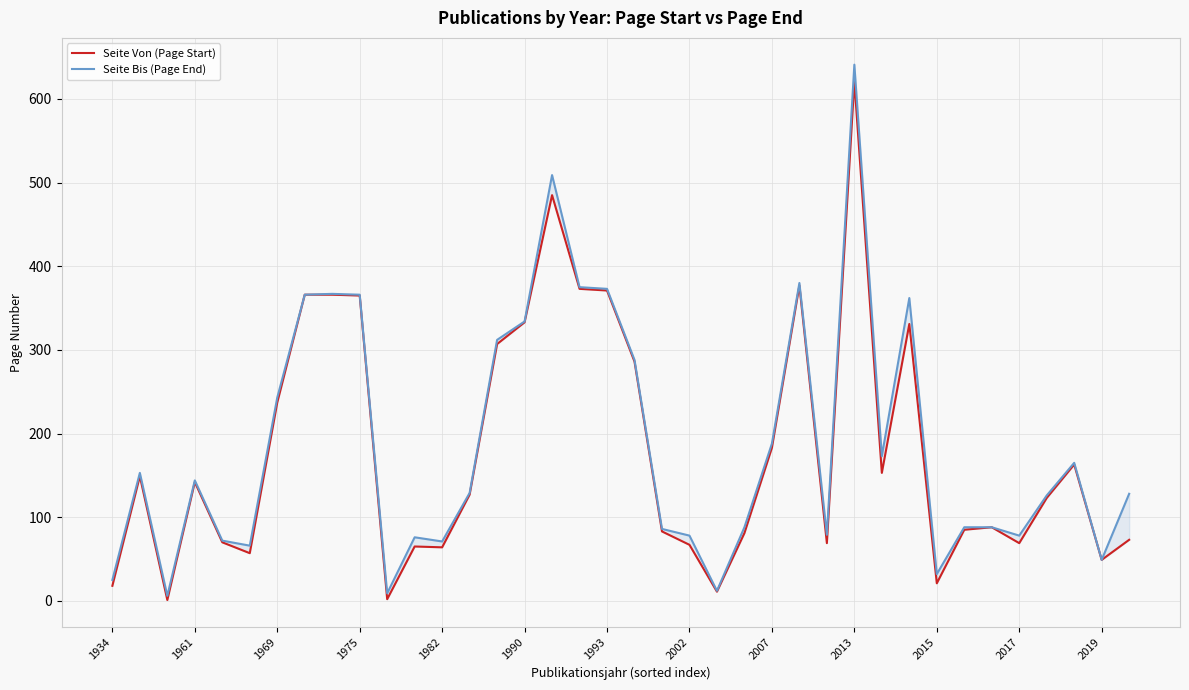

How many lines are shown in the chart?

2